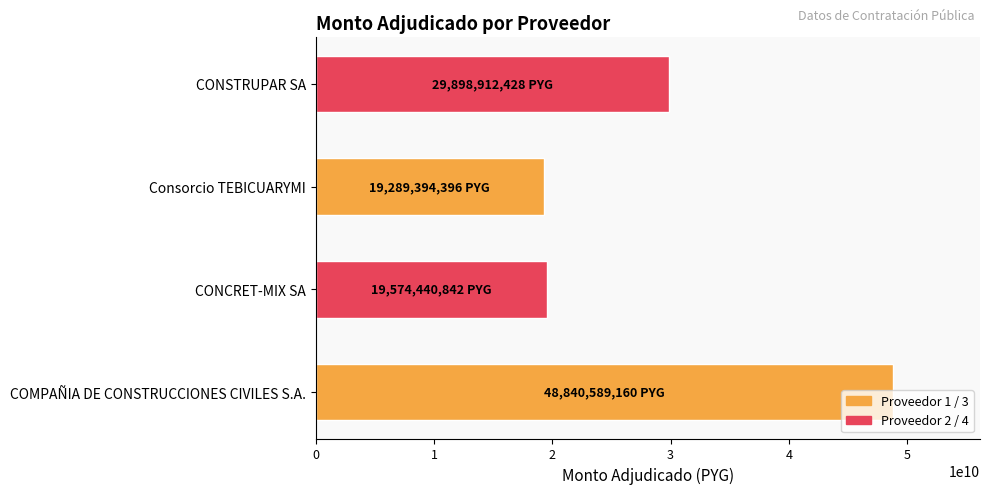

How many distinct data groups are displayed?

1